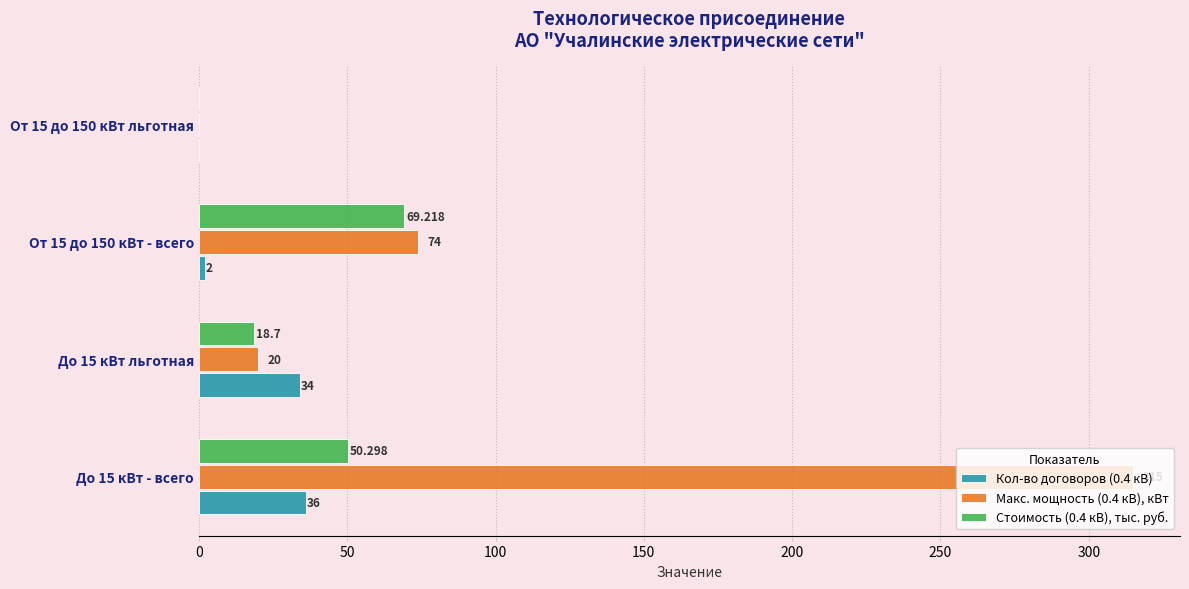

Is the value of Кол-во договоров (0.4 кВ) at До 15 кВт - всего greater than the value of Стоимость (0.4 кВ), тыс. руб. at От 15 до 150 кВт льготная?

Yes